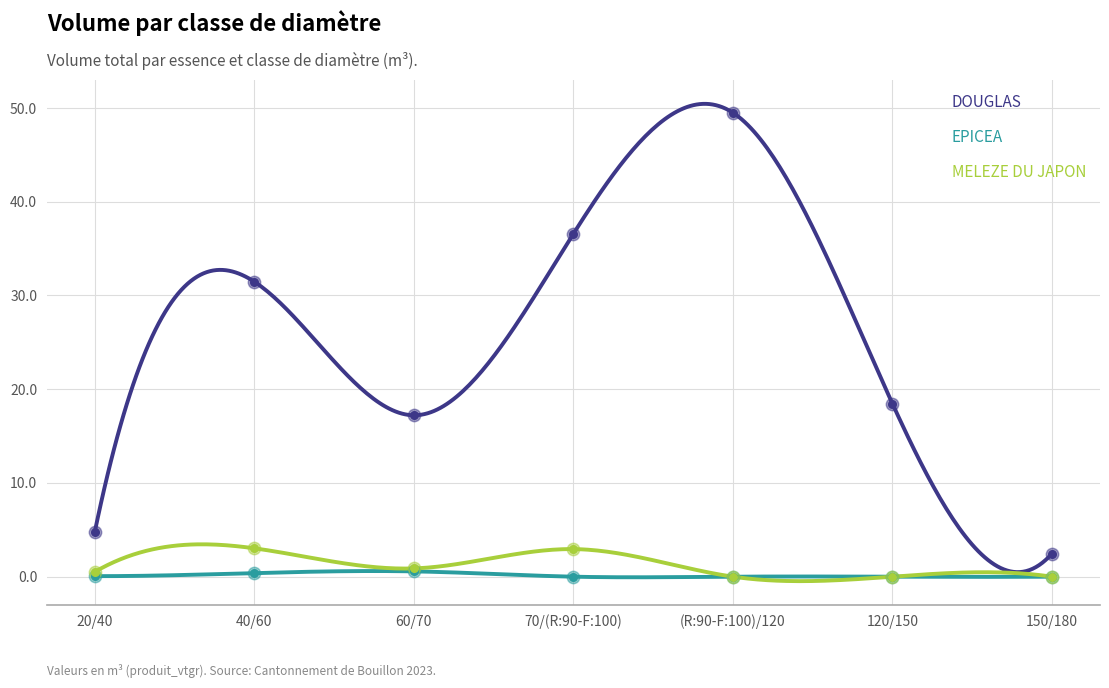

Which series has the largest total across all categories?

DOUGLAS